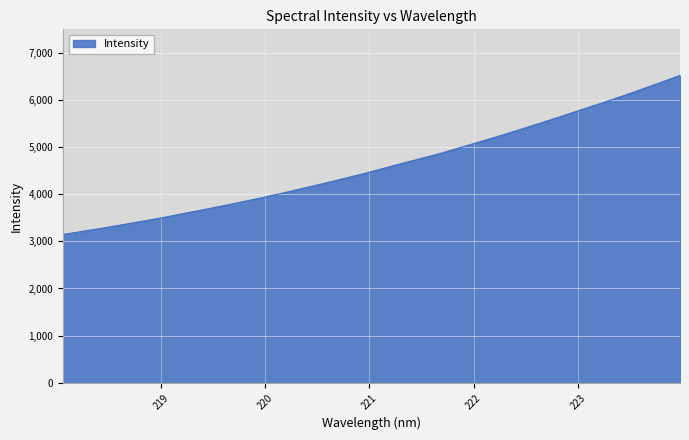

What is the minimum value shown in the chart?

3145.4